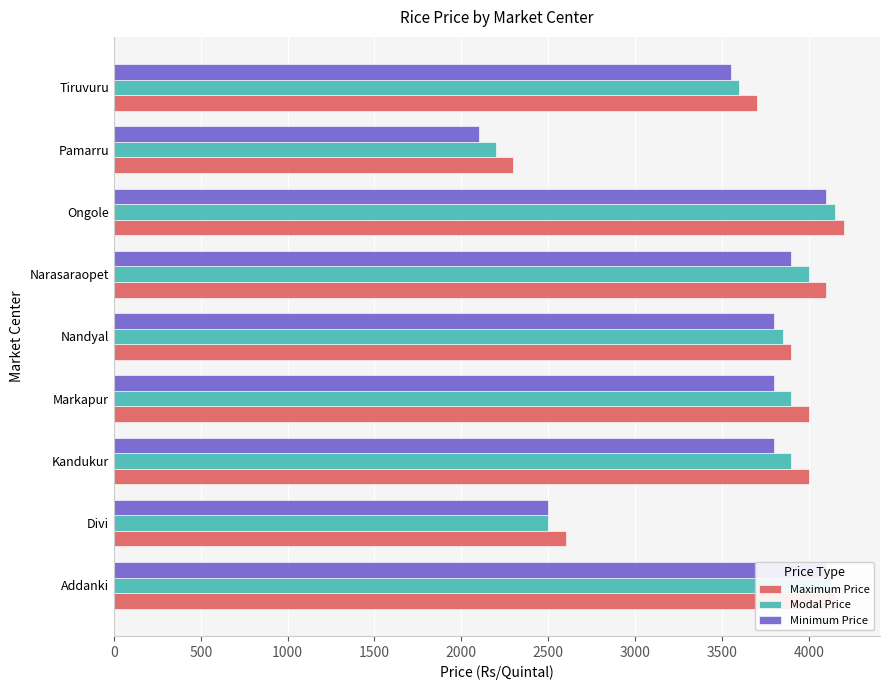

Which has a higher value, Divi or Nandyal?

Nandyal